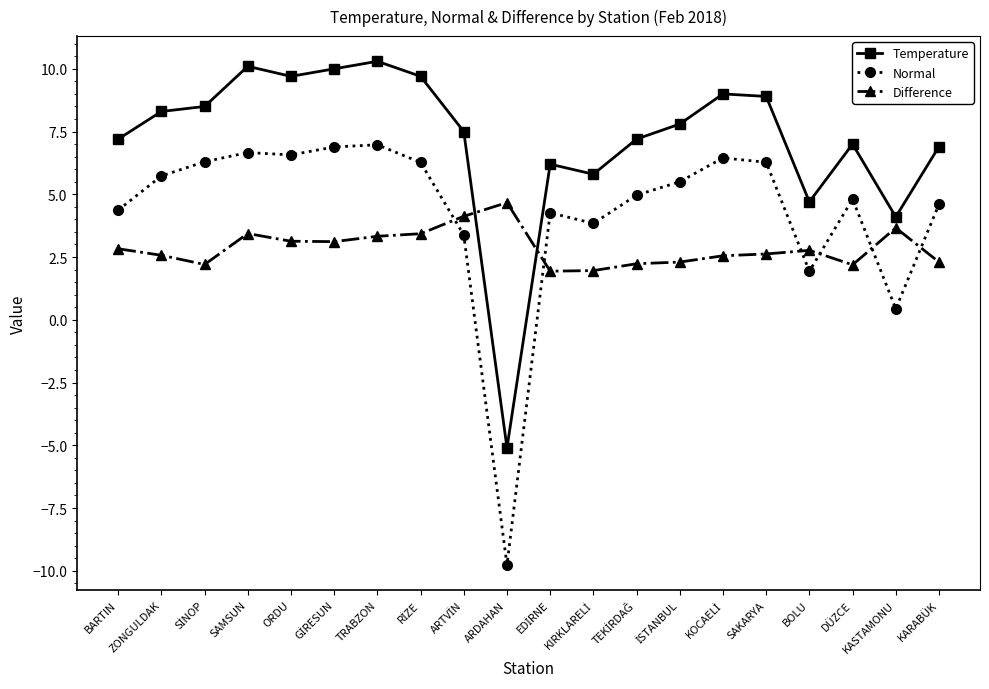

List the series in order of their peak value, lowest first.

Difference, Normal, Temperature